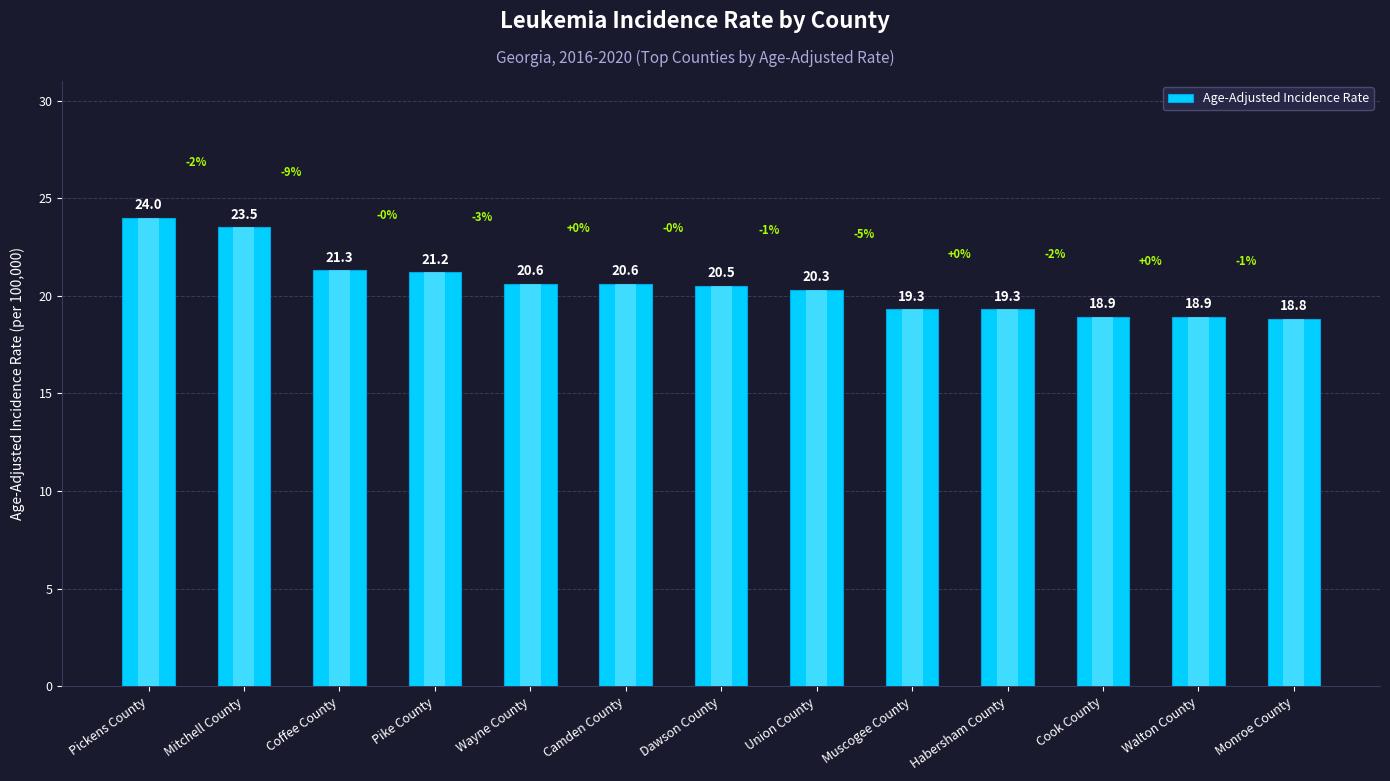

List the labels in order of value, smallest first.

Monroe County, Cook County, Walton County, Muscogee County, Habersham County, Union County, Dawson County, Wayne County, Camden County, Pike County, Coffee County, Mitchell County, Pickens County